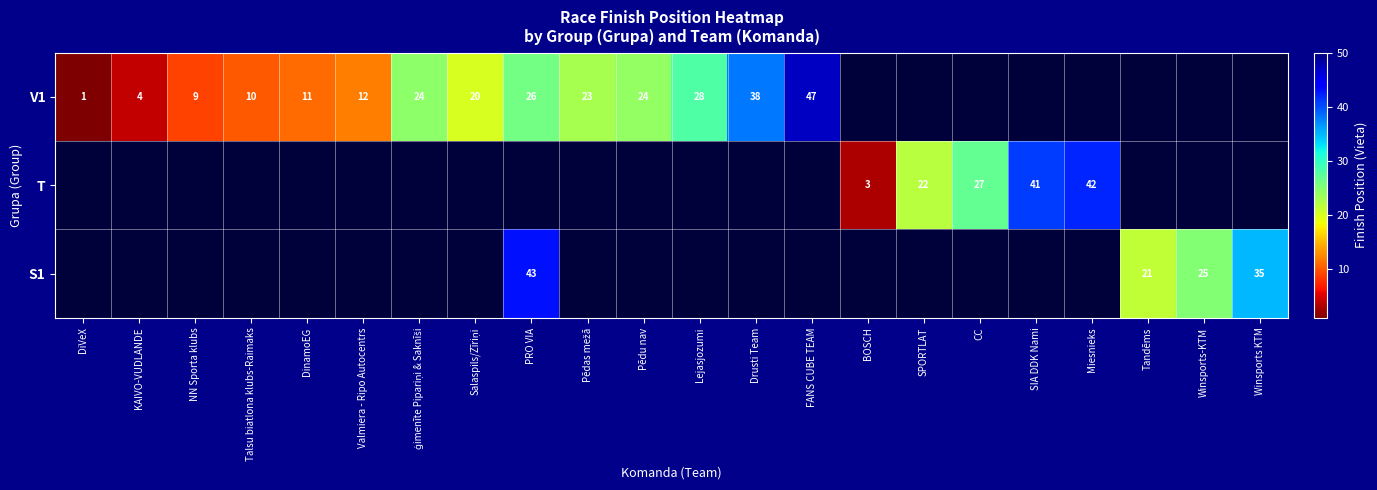

The T series shows 5 at BOSCH. True or false?

False